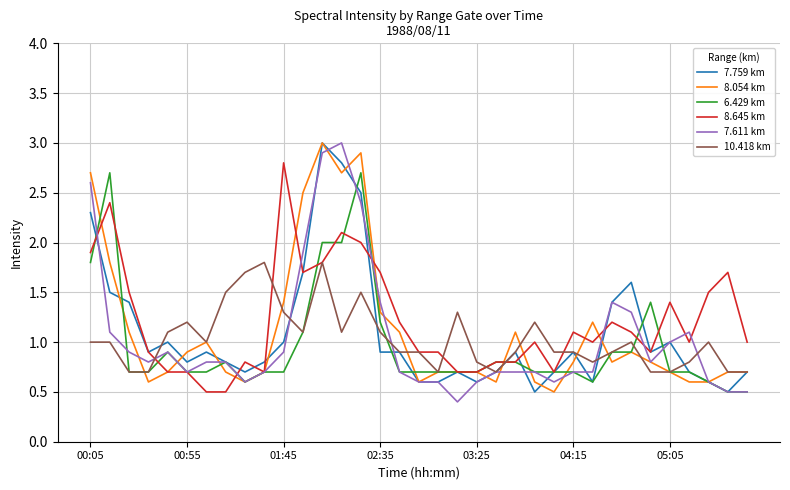

What is the lowest value of the 8.054 km series?

0.5